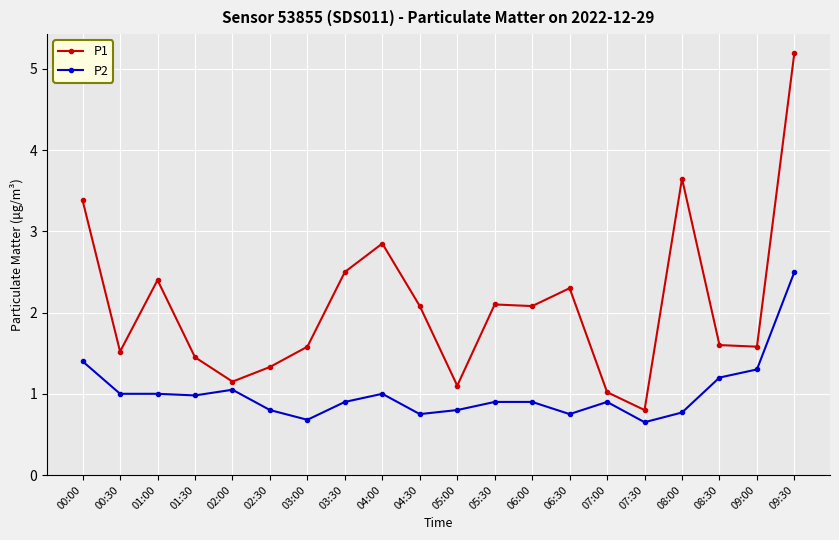

True or false: P1 and P2 intersect in this chart.

False